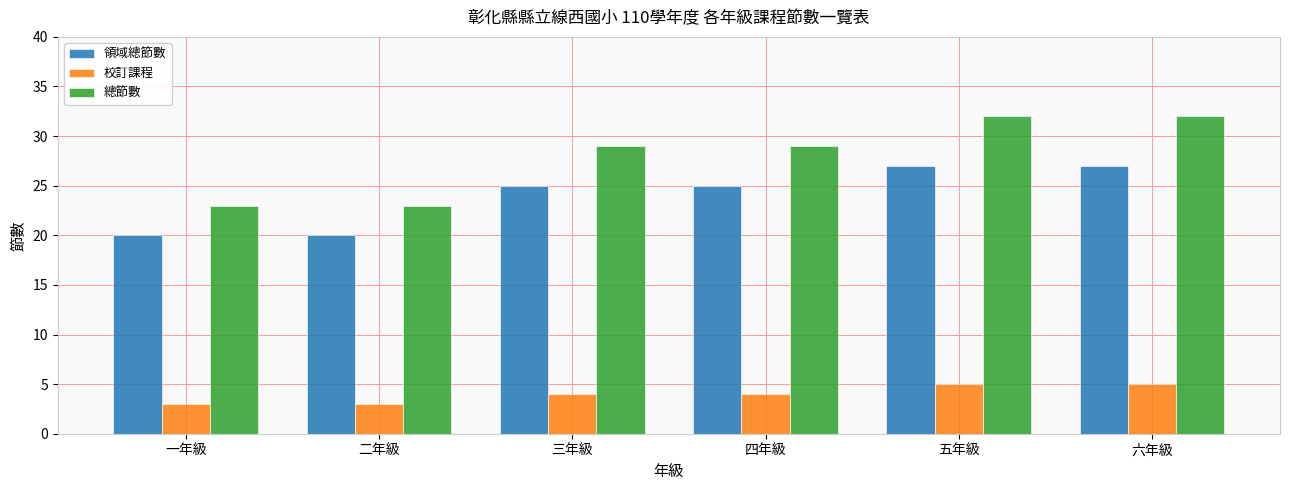

How many distinct data groups are displayed?

3